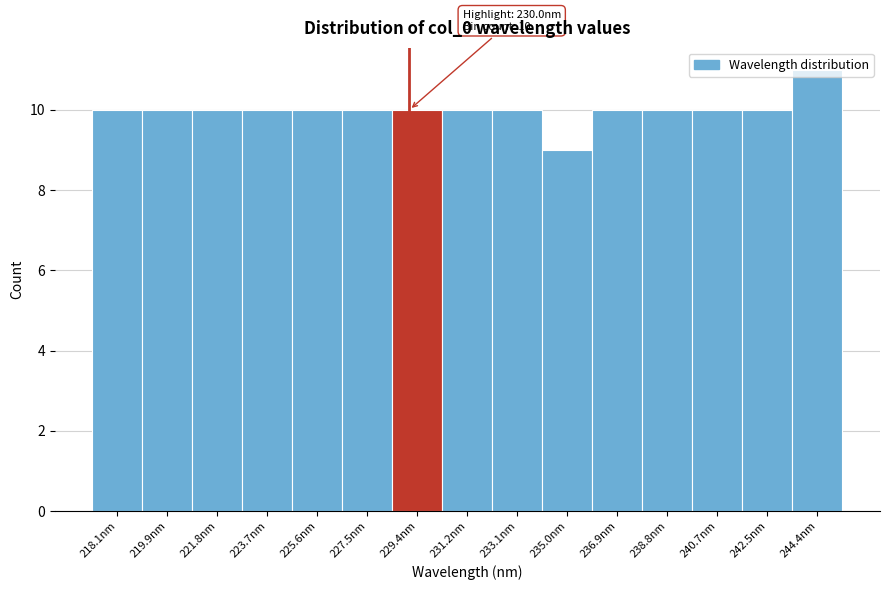

What is the sum of all values?

150